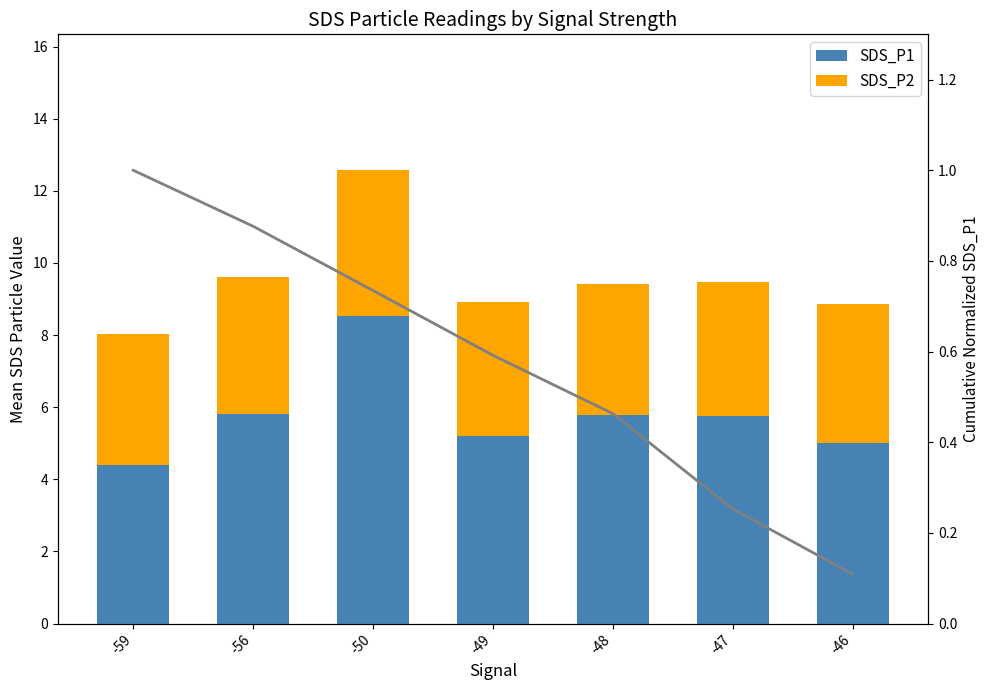

Is the value of SDS_P2 at -50 greater than the value of SDS_P1 at -47?

No